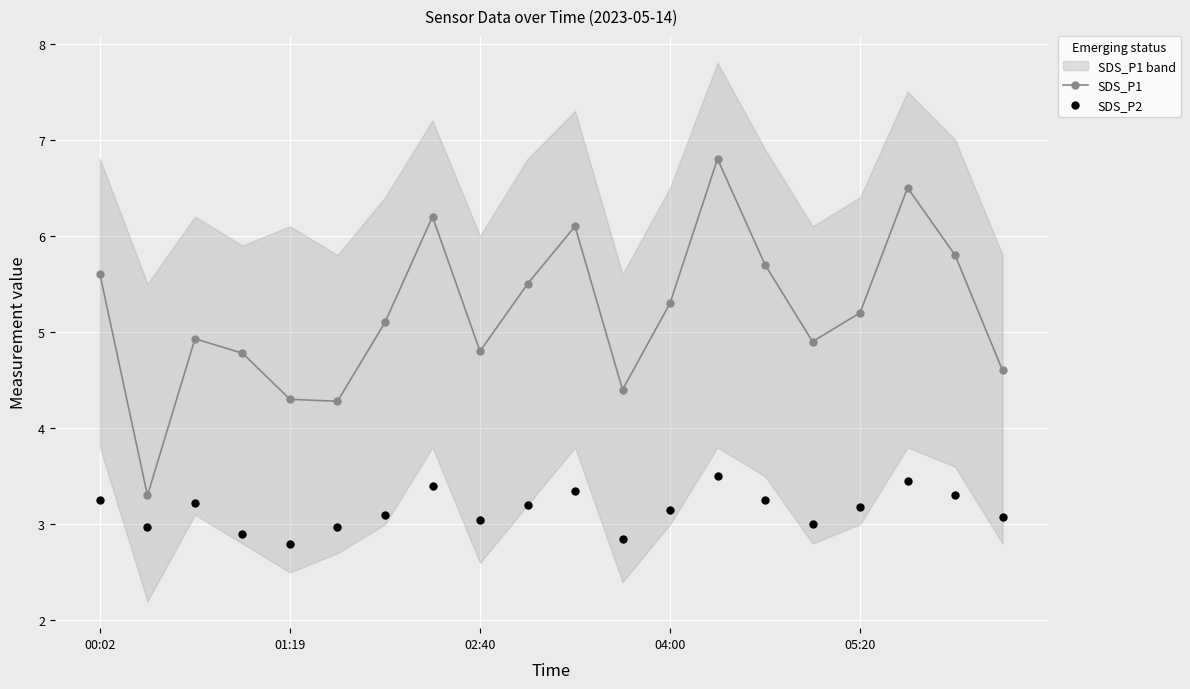

Which series reaches the minimum Y coordinate?

SDS_P2